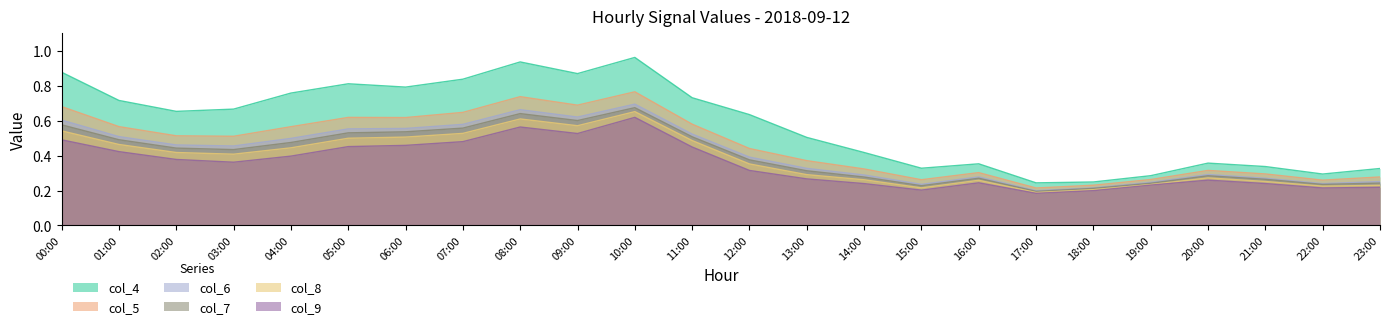

At which category is the sum across all series the highest?

10:00